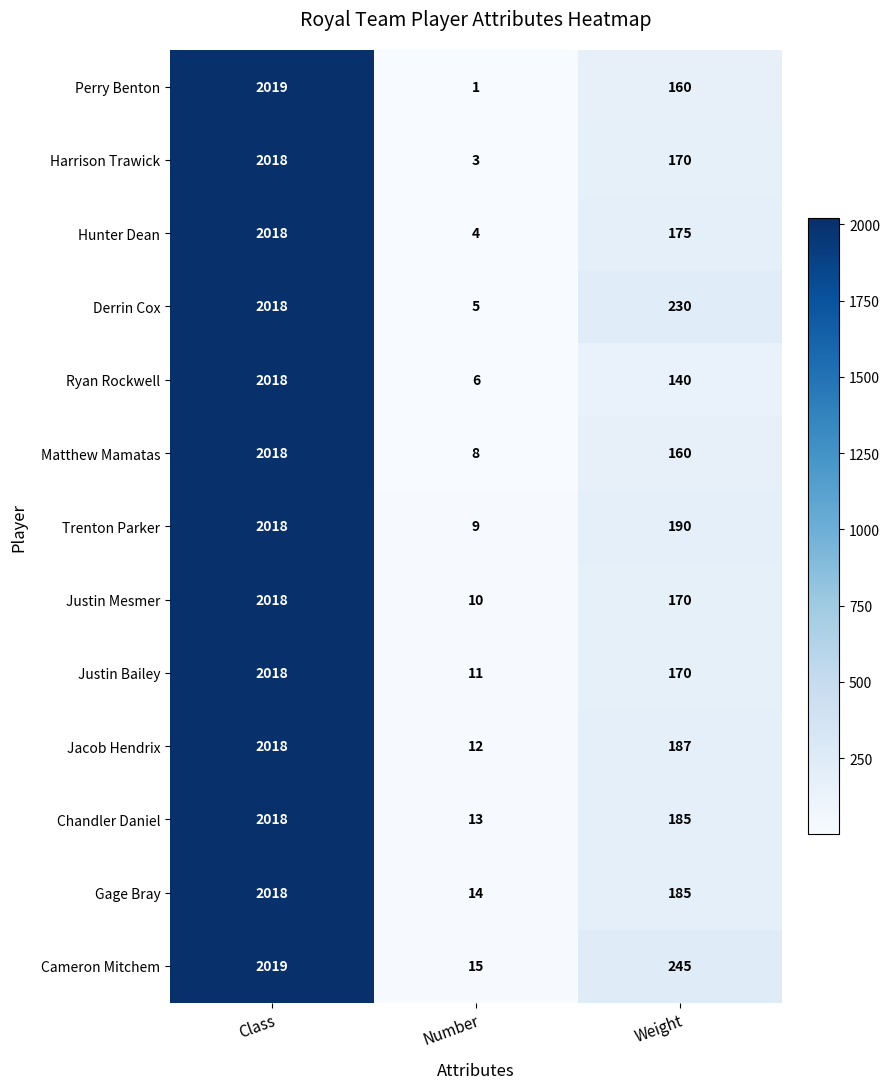

Rank the series at Number from lowest to highest value.

Perry Benton, Harrison Trawick, Hunter Dean, Derrin Cox, Ryan Rockwell, Matthew Mamatas, Trenton Parker, Justin Mesmer, Justin Bailey, Jacob Hendrix, Chandler Daniel, Gage Bray, Cameron Mitchem